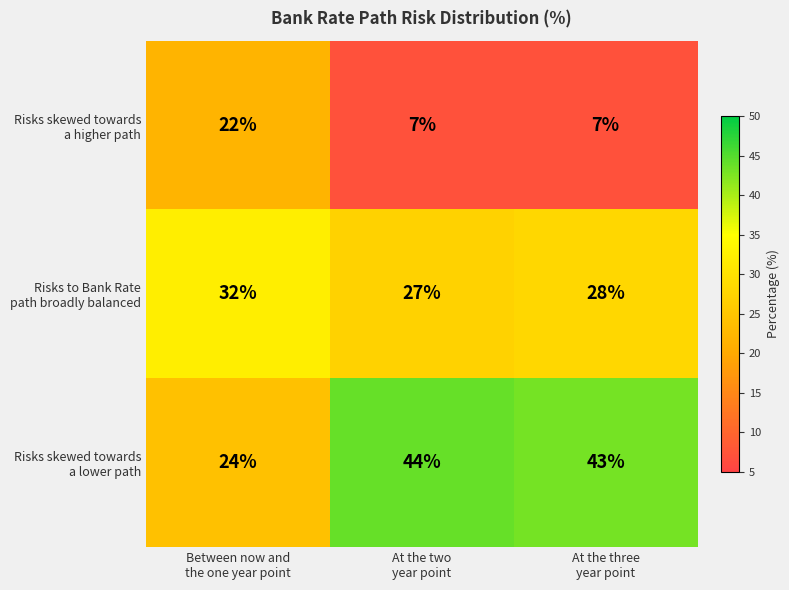

What is the maximum value shown in the chart?

44